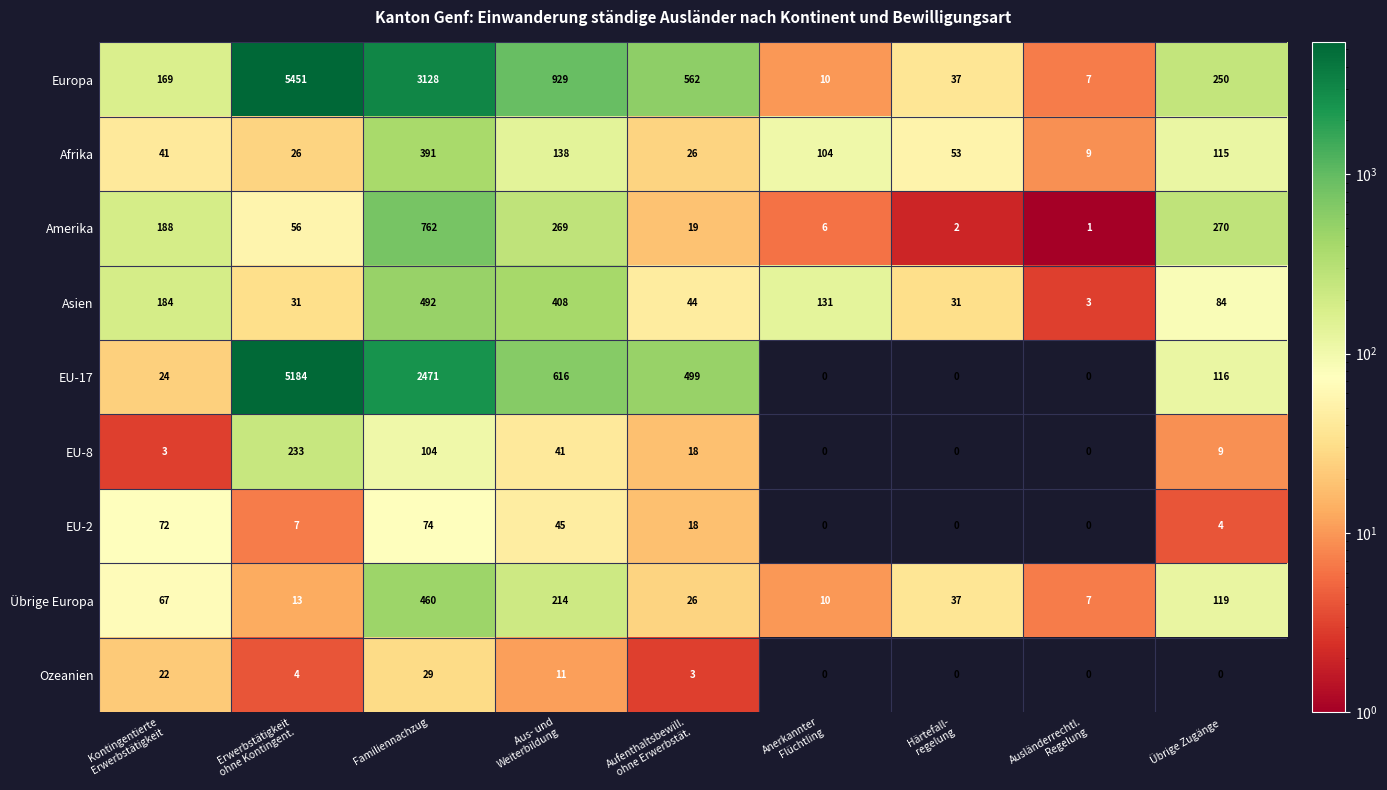

How many categories are shown in the chart?

9